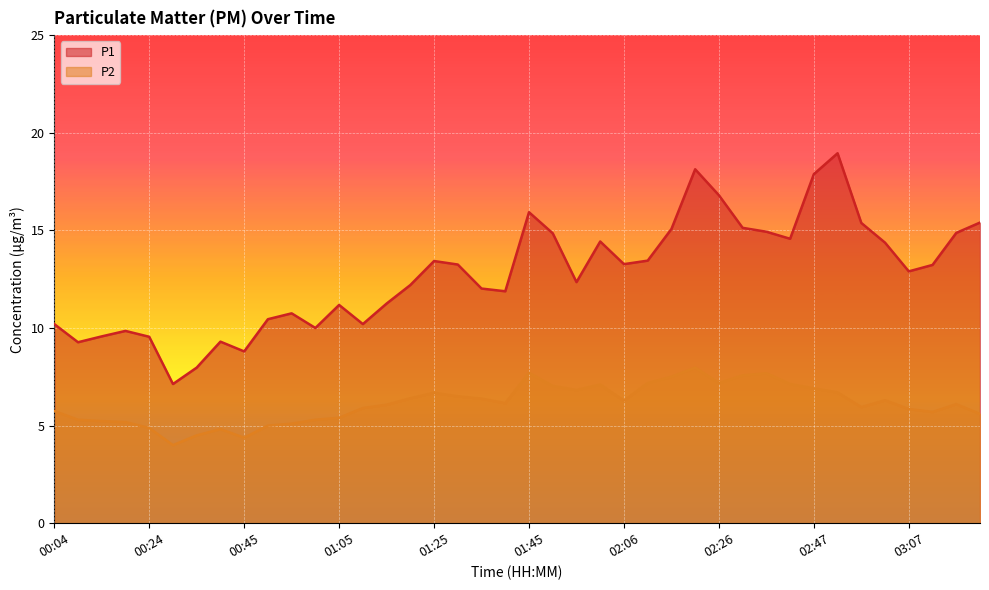

True or false: P1 and P2 cross at least once.

False